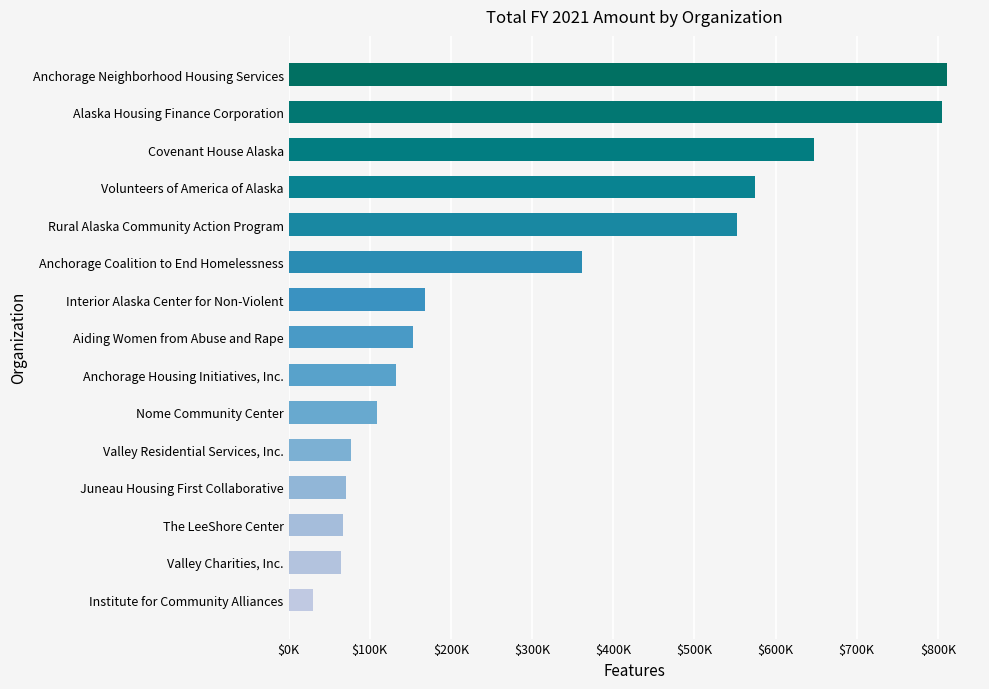

Does the chart contain any negative values?

No